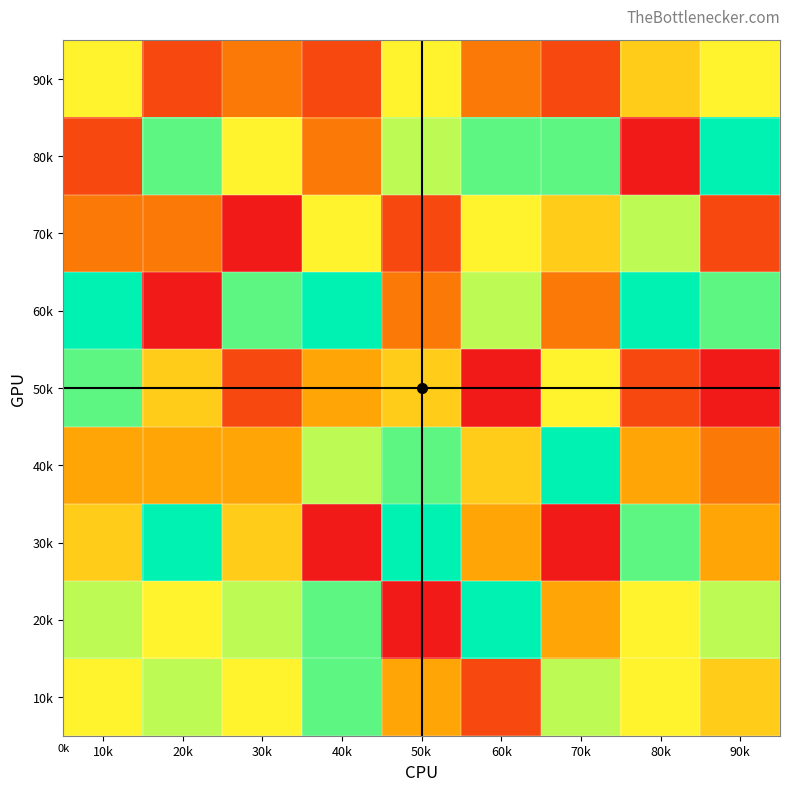

Reading left to right, list all the values displayed in this chart.

10k: 10k=6	20k=7	30k=6	40k=8	50k=4	60k=2	70k=7	80k=6	90k=5
20k: 10k=7	20k=6	30k=7	40k=8	50k=1	60k=9	70k=4	80k=6	90k=7
30k: 10k=5	20k=9	30k=5	40k=1	50k=9	60k=4	70k=1	80k=8	90k=4
40k: 10k=4	20k=4	30k=4	40k=7	50k=8	60k=5	70k=9	80k=4	90k=3
50k: 10k=8	20k=5	30k=2	40k=4	50k=5	60k=1	70k=6	80k=2	90k=1
60k: 10k=9	20k=1	30k=8	40k=9	50k=3	60k=7	70k=3	80k=9	90k=8
70k: 10k=3	20k=3	30k=1	40k=6	50k=2	60k=6	70k=5	80k=7	90k=2
80k: 10k=2	20k=8	30k=6	40k=3	50k=7	60k=8	70k=8	80k=1	90k=9
90k: 10k=6	20k=2	30k=3	40k=2	50k=6	60k=3	70k=2	80k=5	90k=6